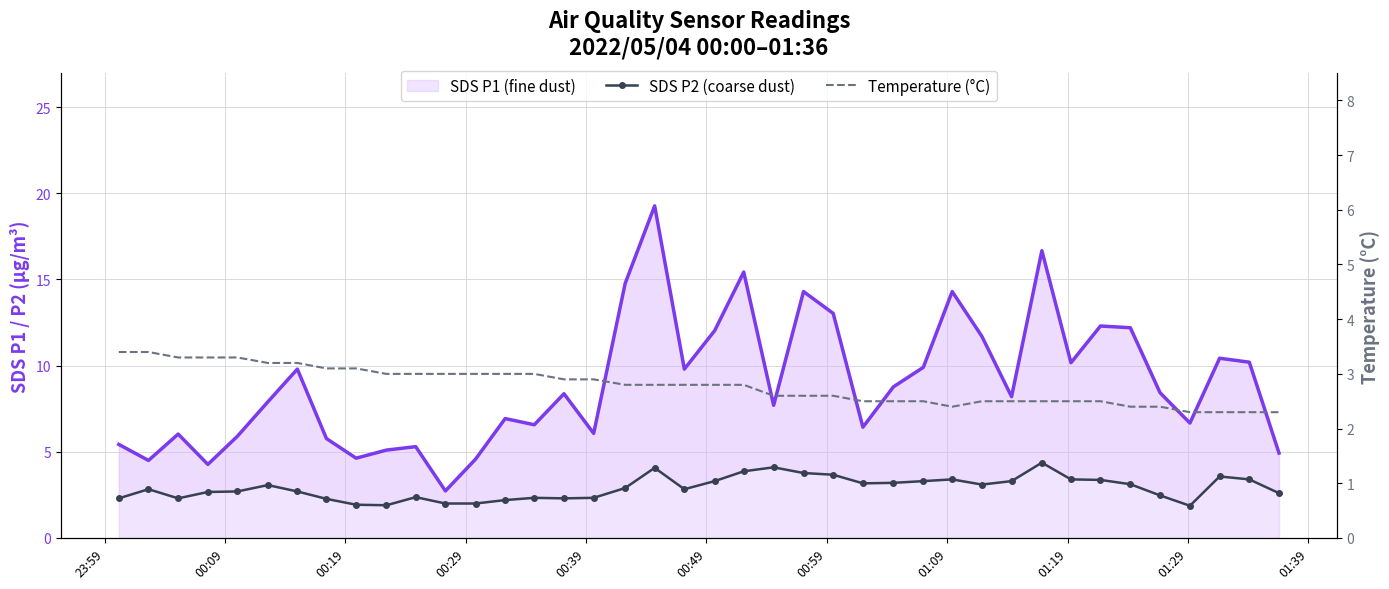

The value of SDS_P1 line at 20 is 20.6. True or false?

False